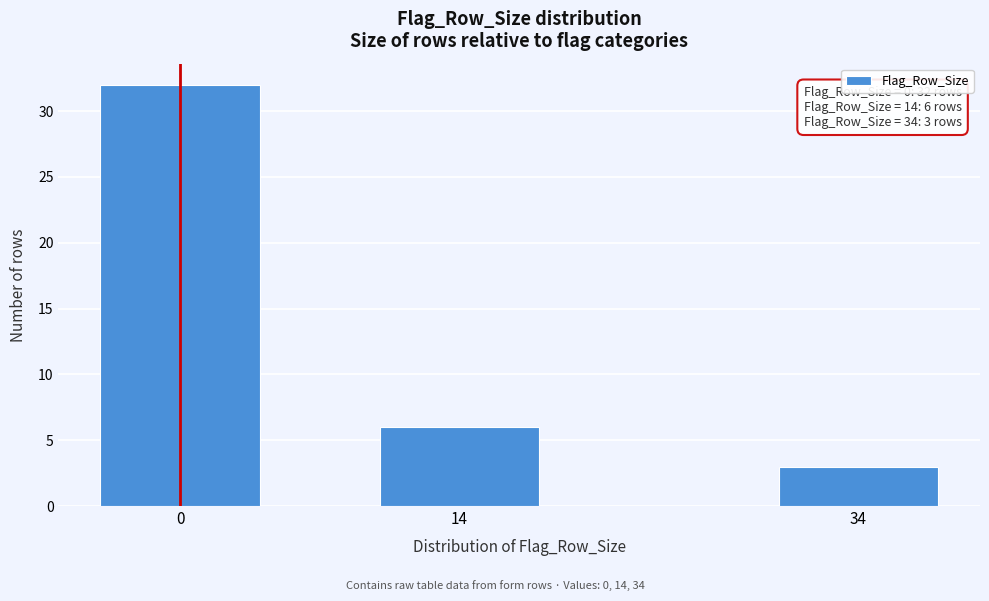

Reading left to right, list all the values displayed in this chart.

0=32	14=6	34=3